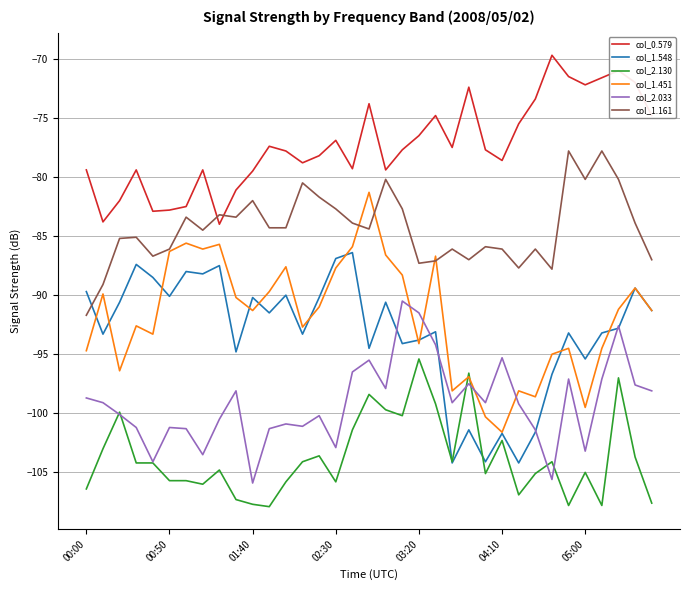

True or false: col_1.548 and col_0.579 cross at least once.

False